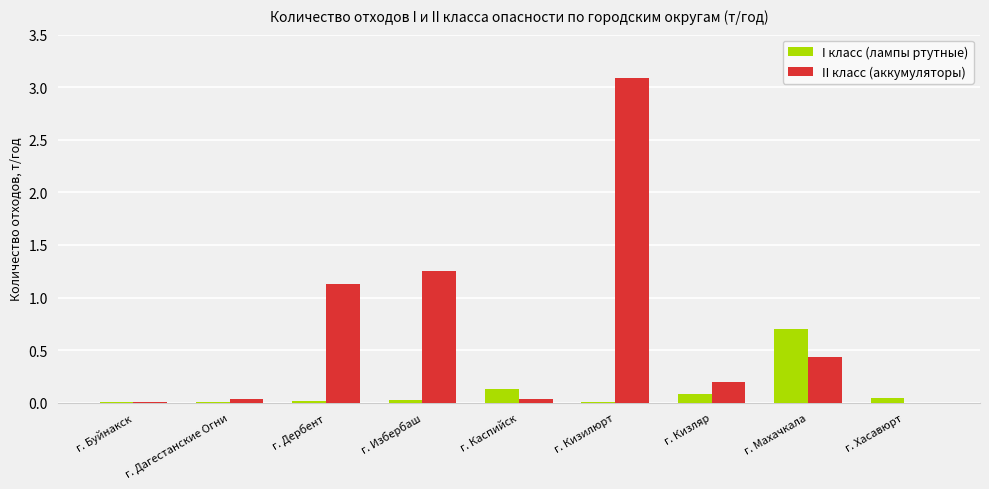

Is the value of I класс (лампы ртутные) at г. Махачкала greater than the value of II класс (аккумуляторы) at г. Дербент?

No